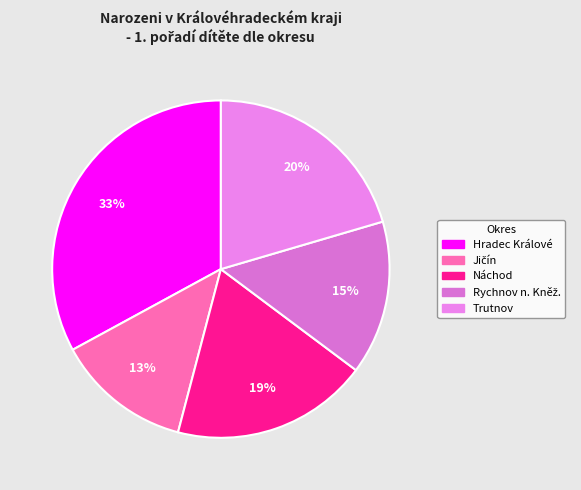

Rank the categories by value from highest to lowest.

Hradec Králové, Trutnov, Náchod, Rychnov n. Kněž., Jičín